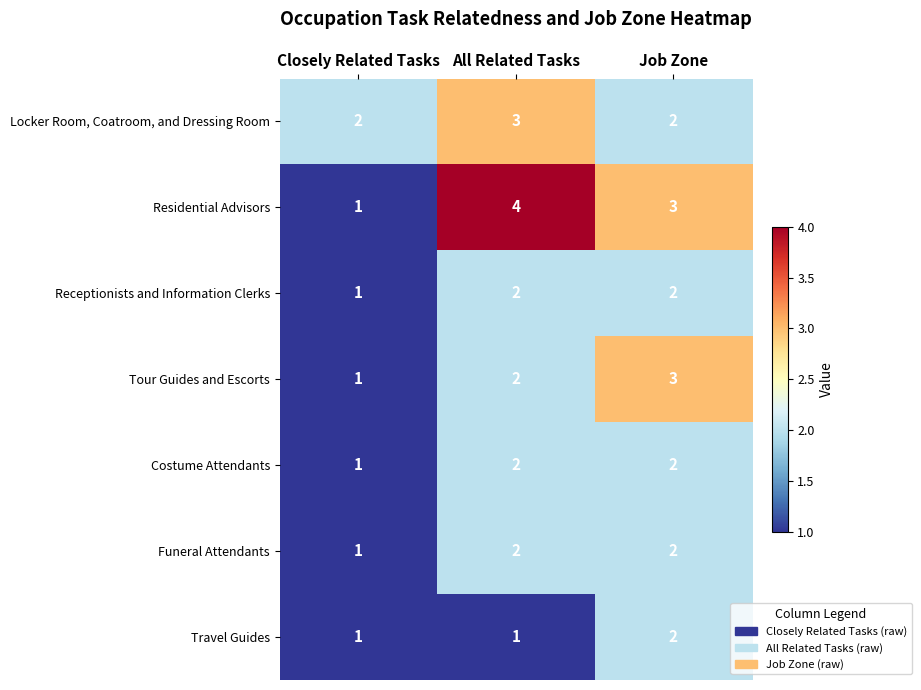

At which label does Travel Guides reach its peak?

Job Zone